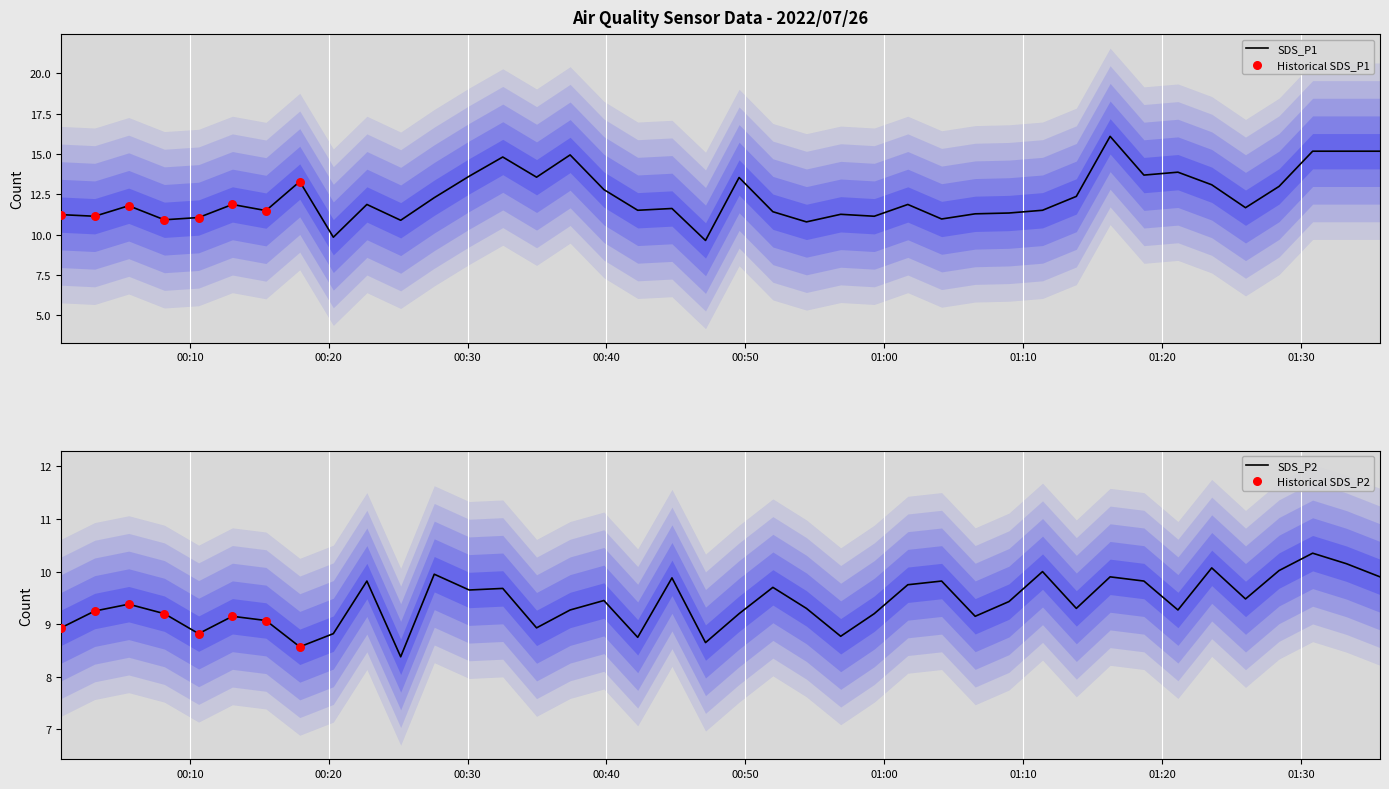

What is the total value across all series at 2022/07/26 00:15:29?

20.6